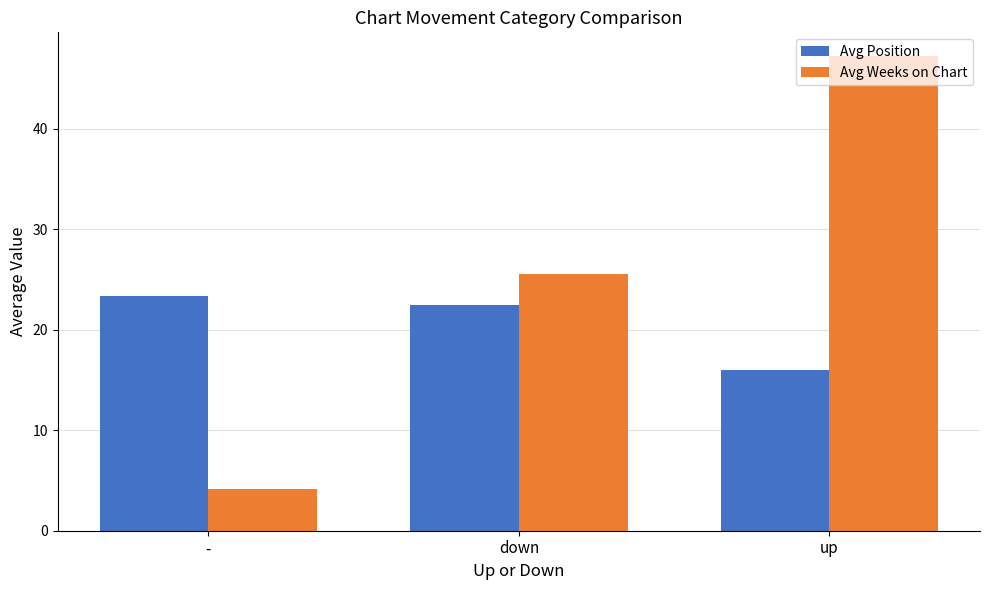

The Avg Position series shows 22.5 at down. True or false?

True